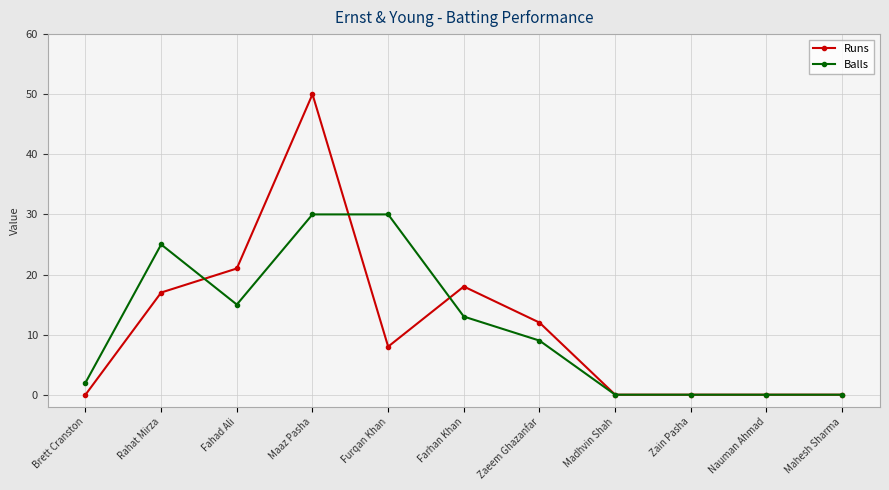

At which category does Balls reach its first local valley?

Fahad Ali